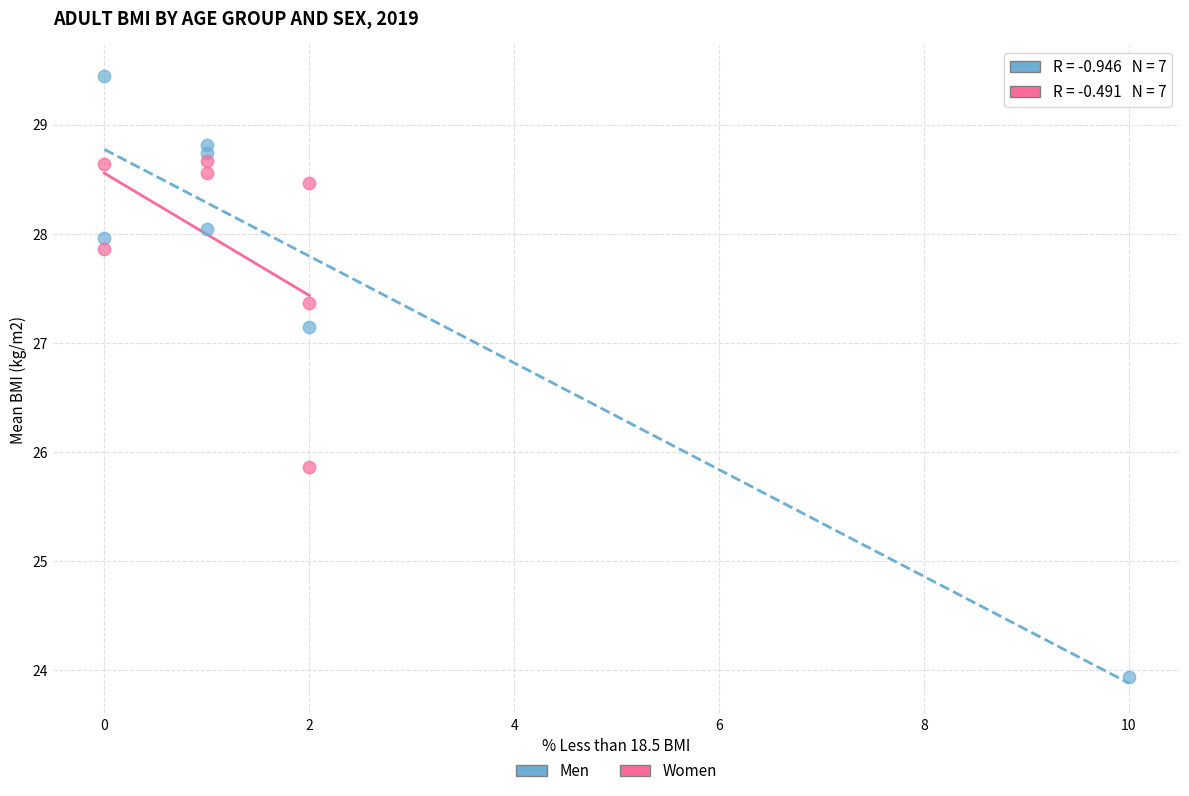

Which series reaches the minimum Y coordinate?

Men